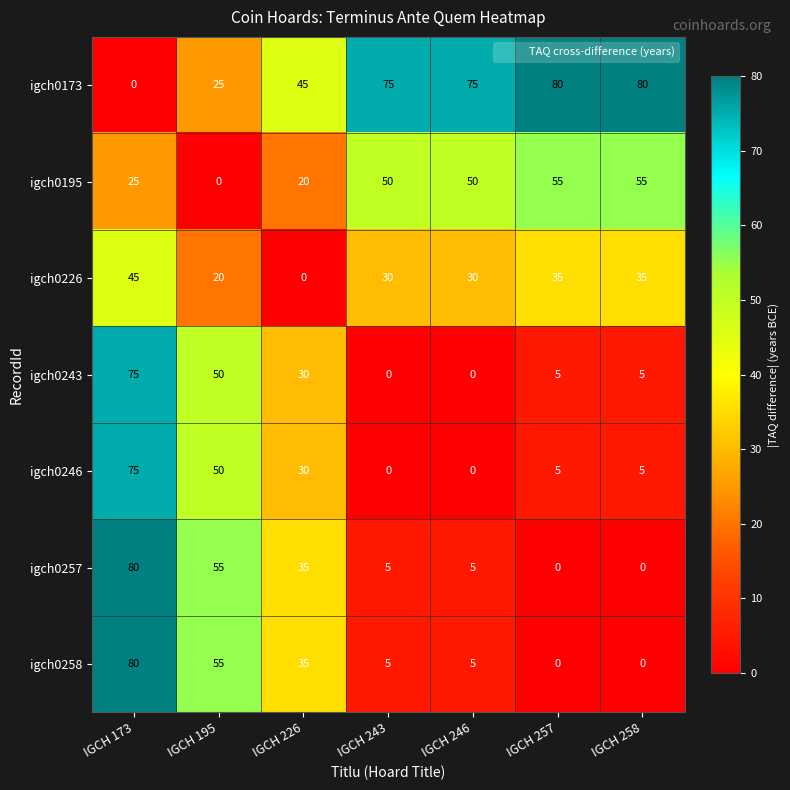

What is the sum of the igch0226 values at IGCH 173 and IGCH 243?

75